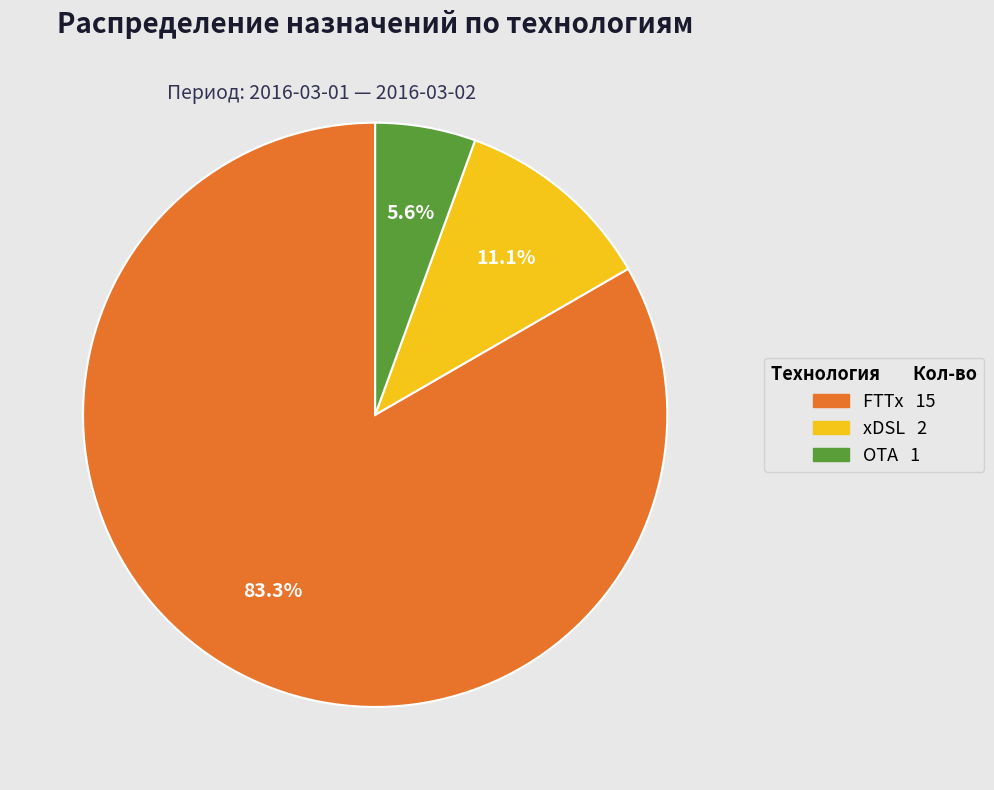

Between ОТА and xDSL, which is larger?

xDSL